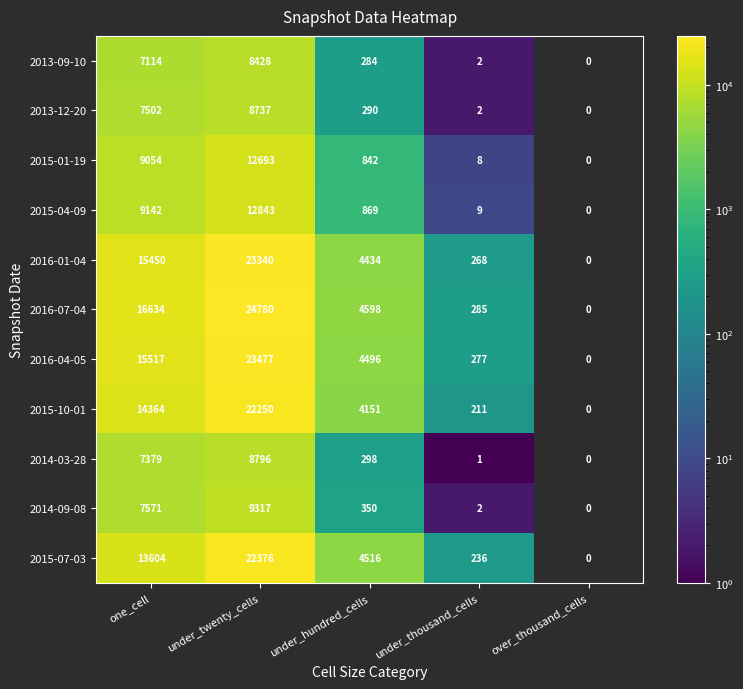

What is the sum of the 2016-04-05 values at under_hundred_cells and one_cell?

20013